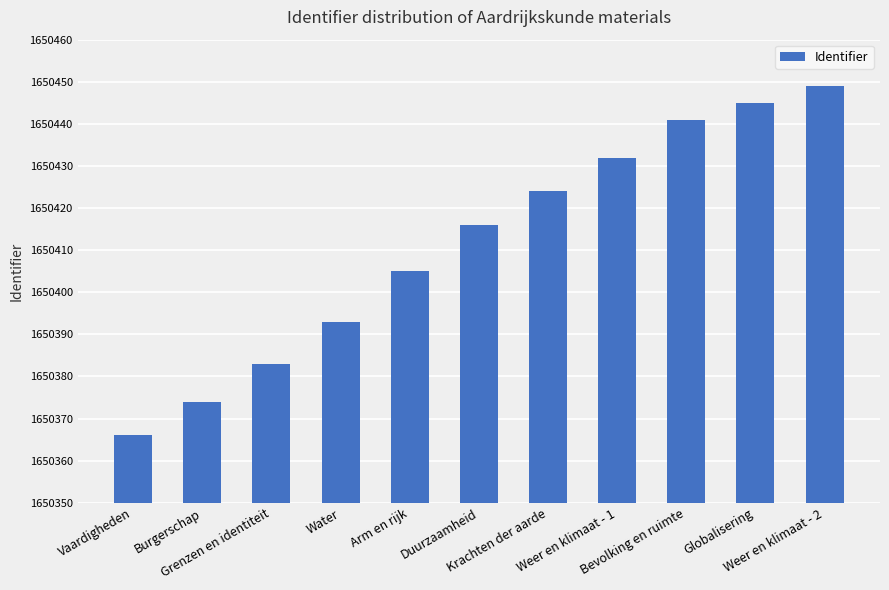

What is the label of the 1st bar from the right?

Weer en klimaat - 2